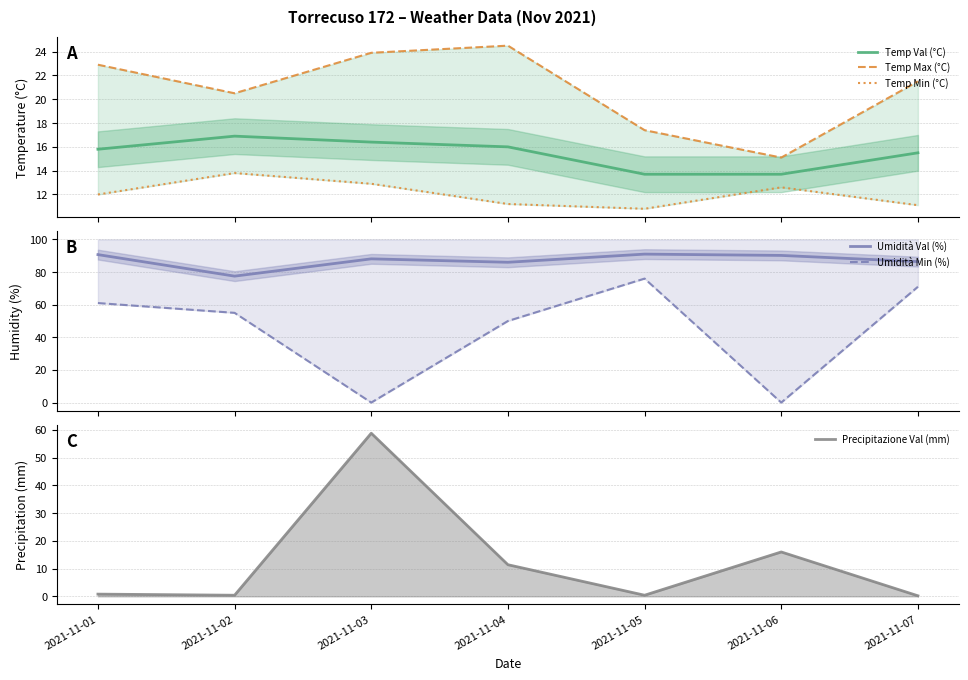

Does the chart have visible grid lines?

Yes